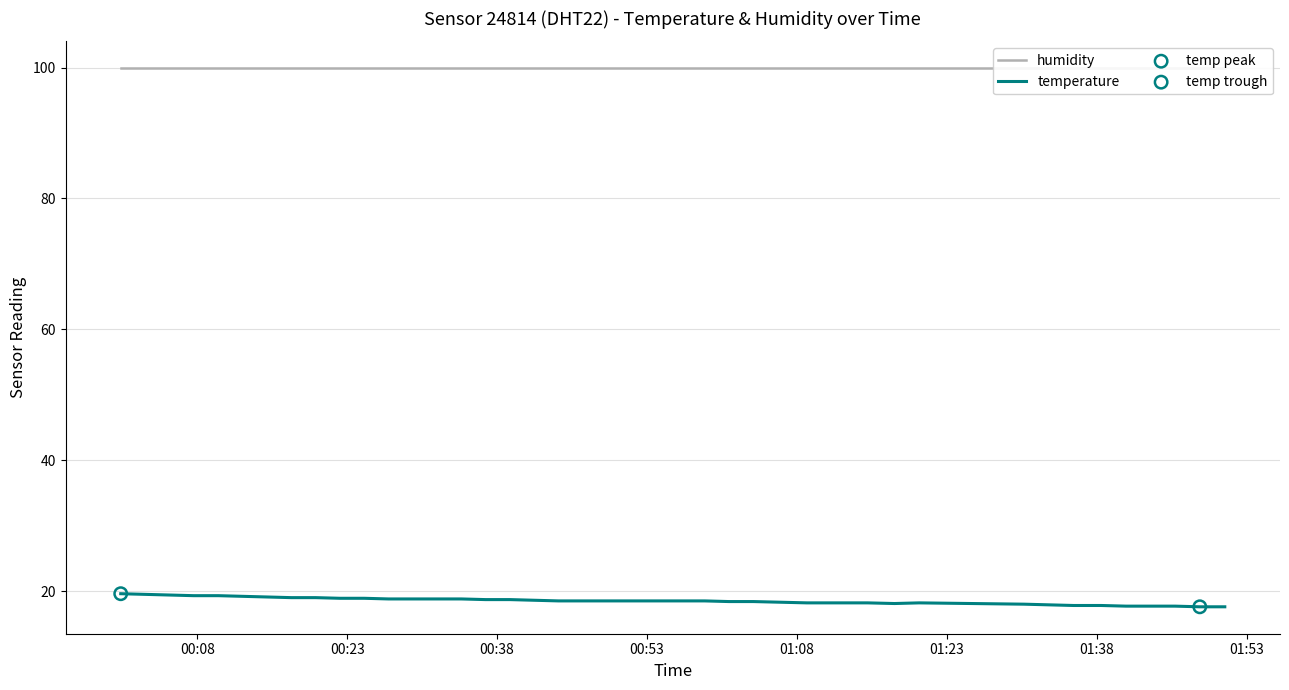

Which series reaches the maximum Y coordinate?

humidity